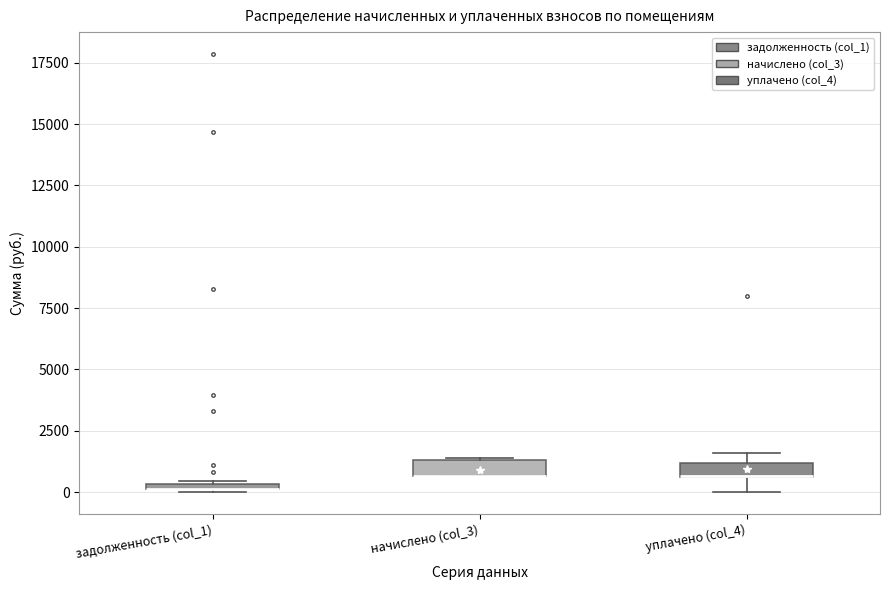

Where is the upper edge of the box for задолженность (col_1) on the y-axis? The values are not printed on the chart, so give them approximately, as read against the axis.

500